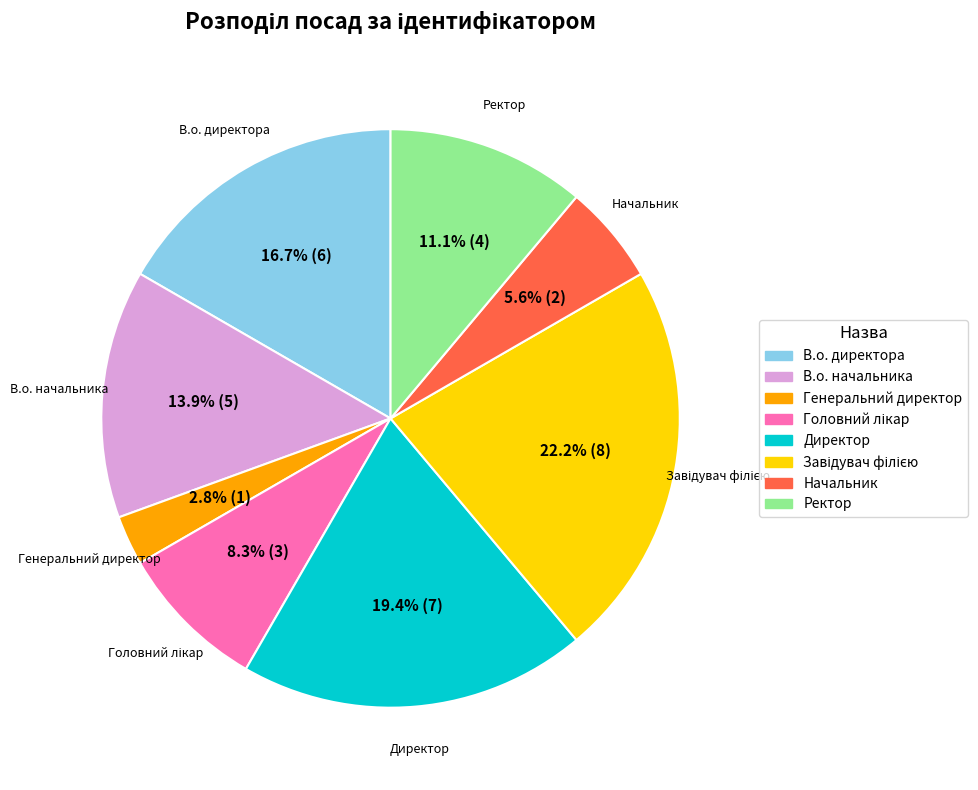

What is the ratio of the value at Ректор to the value at В.о. директора?

0.7